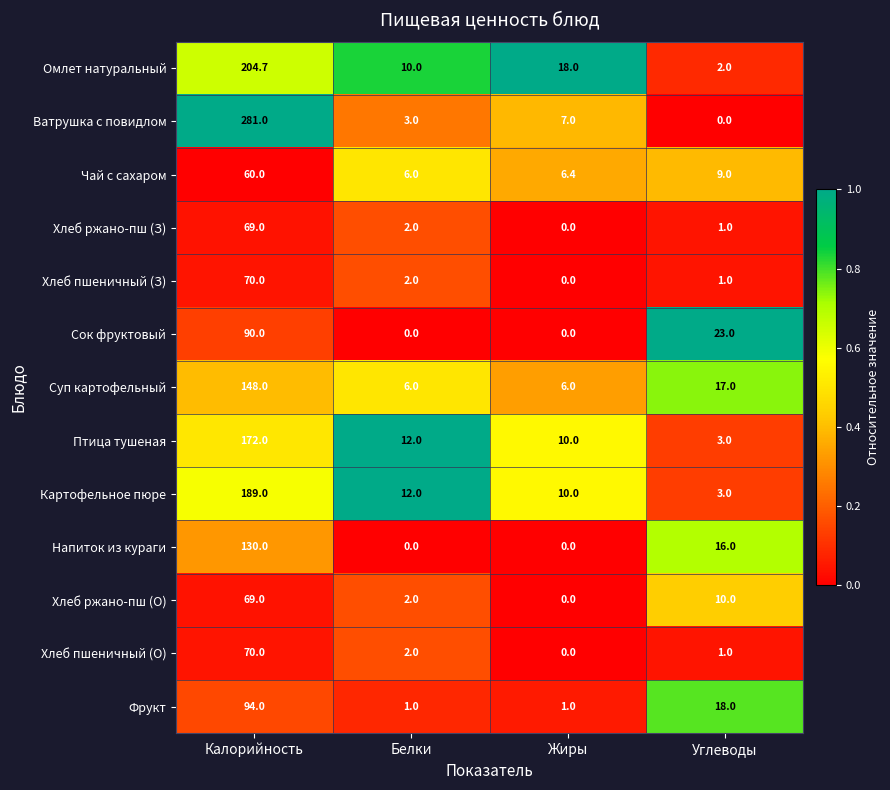

The Картофельное пюре series shows 4.0 at Жиры. True or false?

False